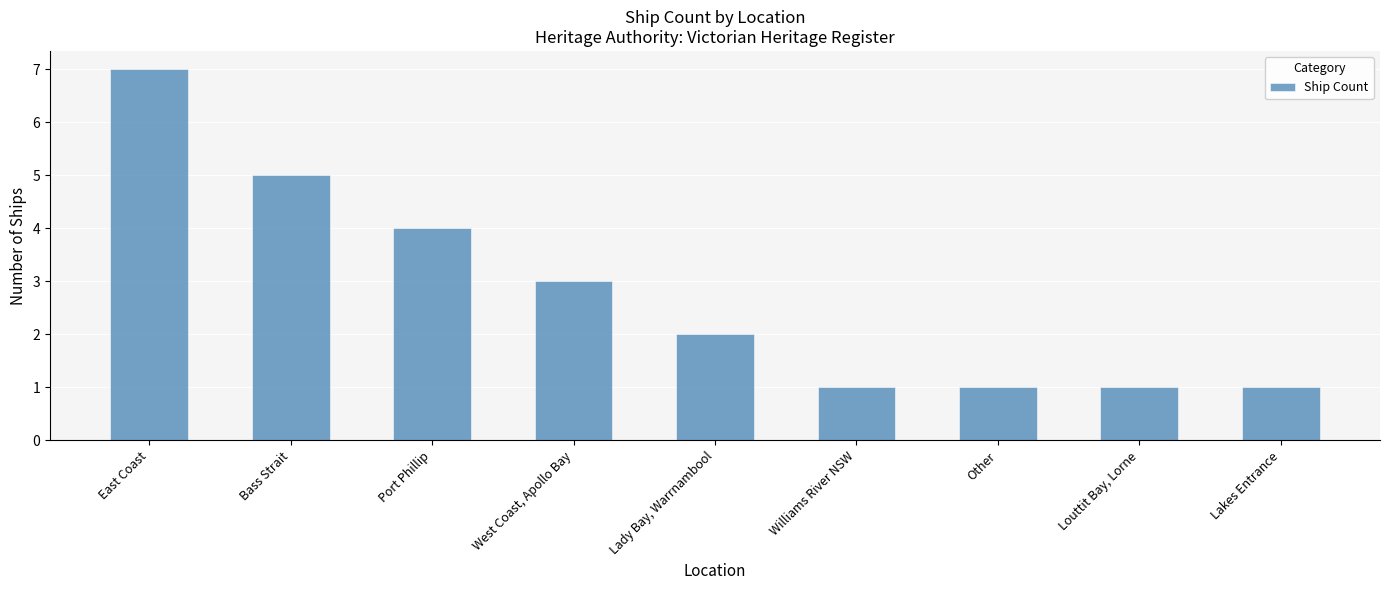

What is the label of the 4th bar from the right?

Williams River NSW